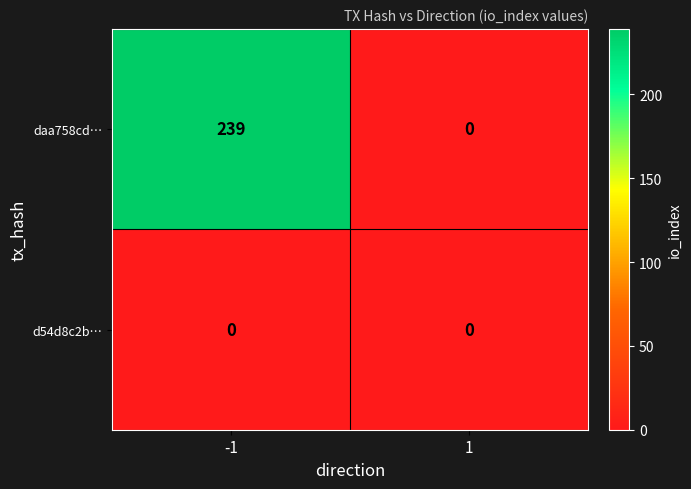

Which series has the widest spread of values?

daa758cd…